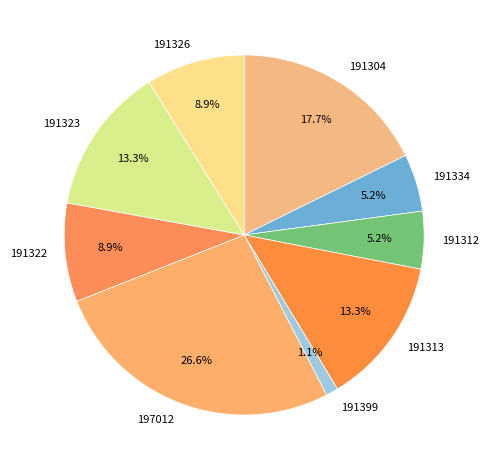

What percentage is the 191399 slice, to the nearest percent?

1%